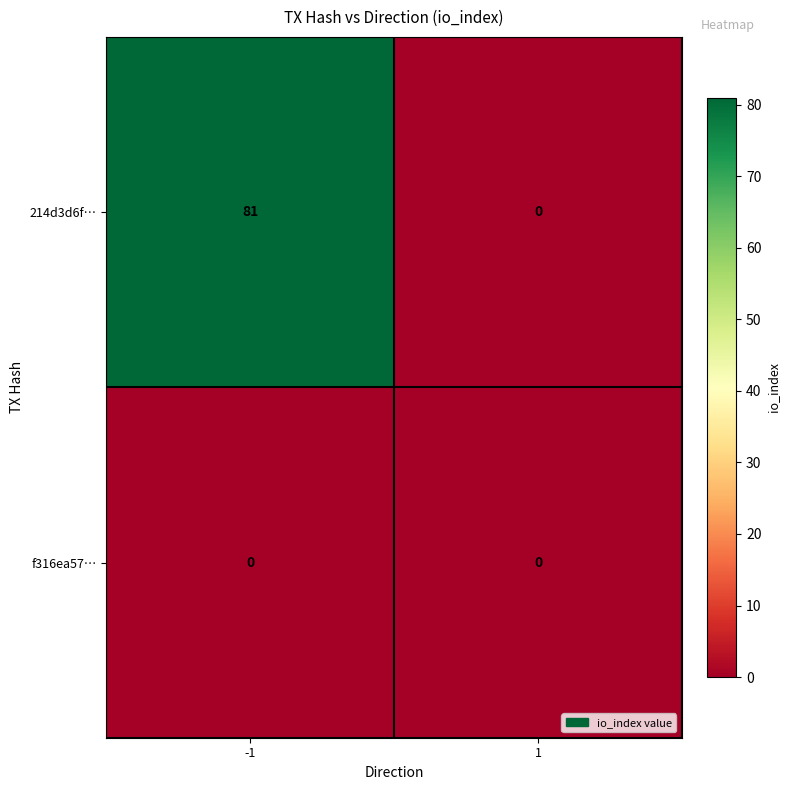

The value of 214d3d6f… at 1 is 0. True or false?

True